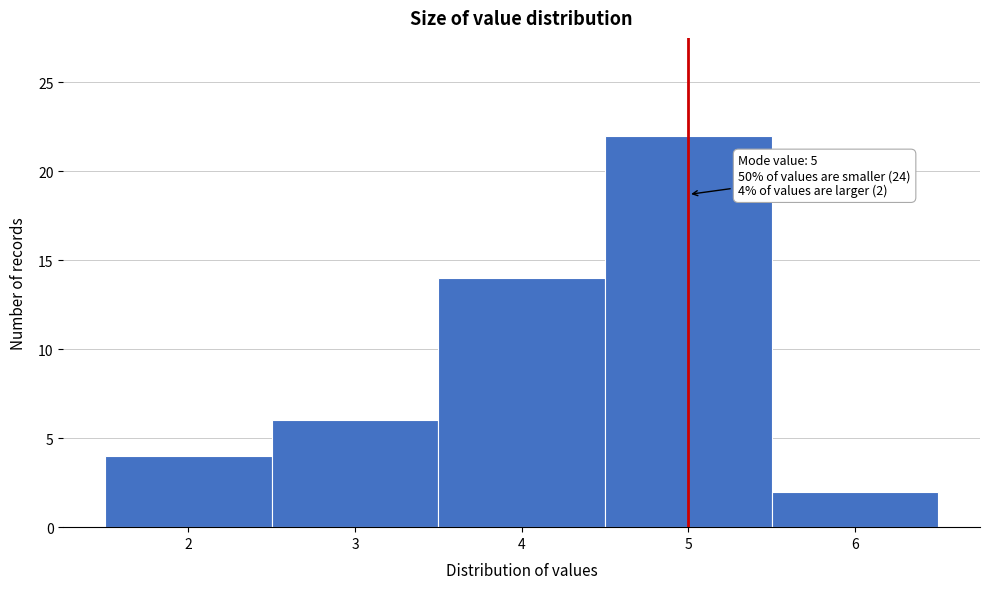

Over which range of the x-axis is the bar tallest?

4.5 to 5.5